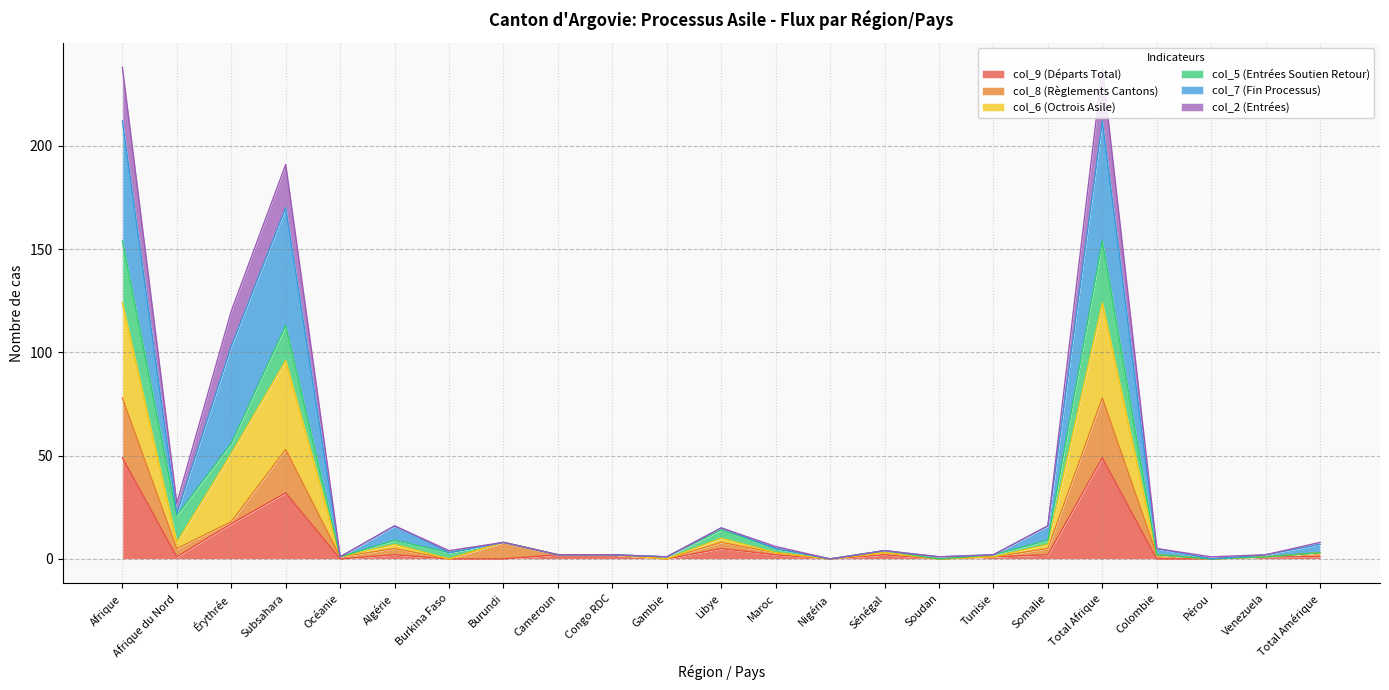

What is the sum of the col_9 (Départs Total) values at Congo RDC and Maroc?

4